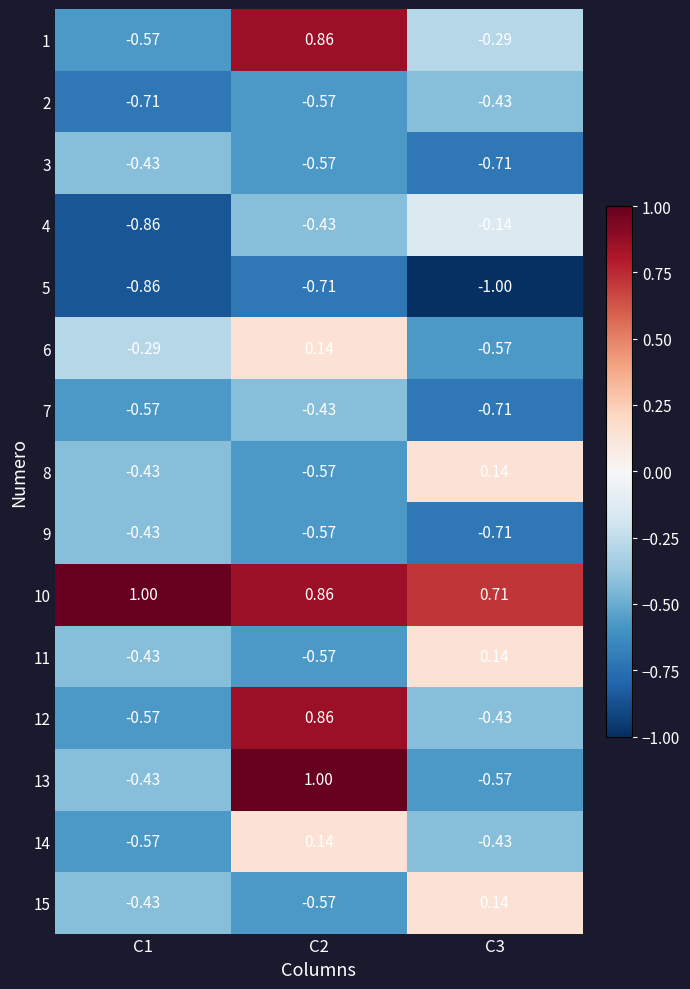

Is the value of 2 at C3 greater than the value of 4 at C3?

No